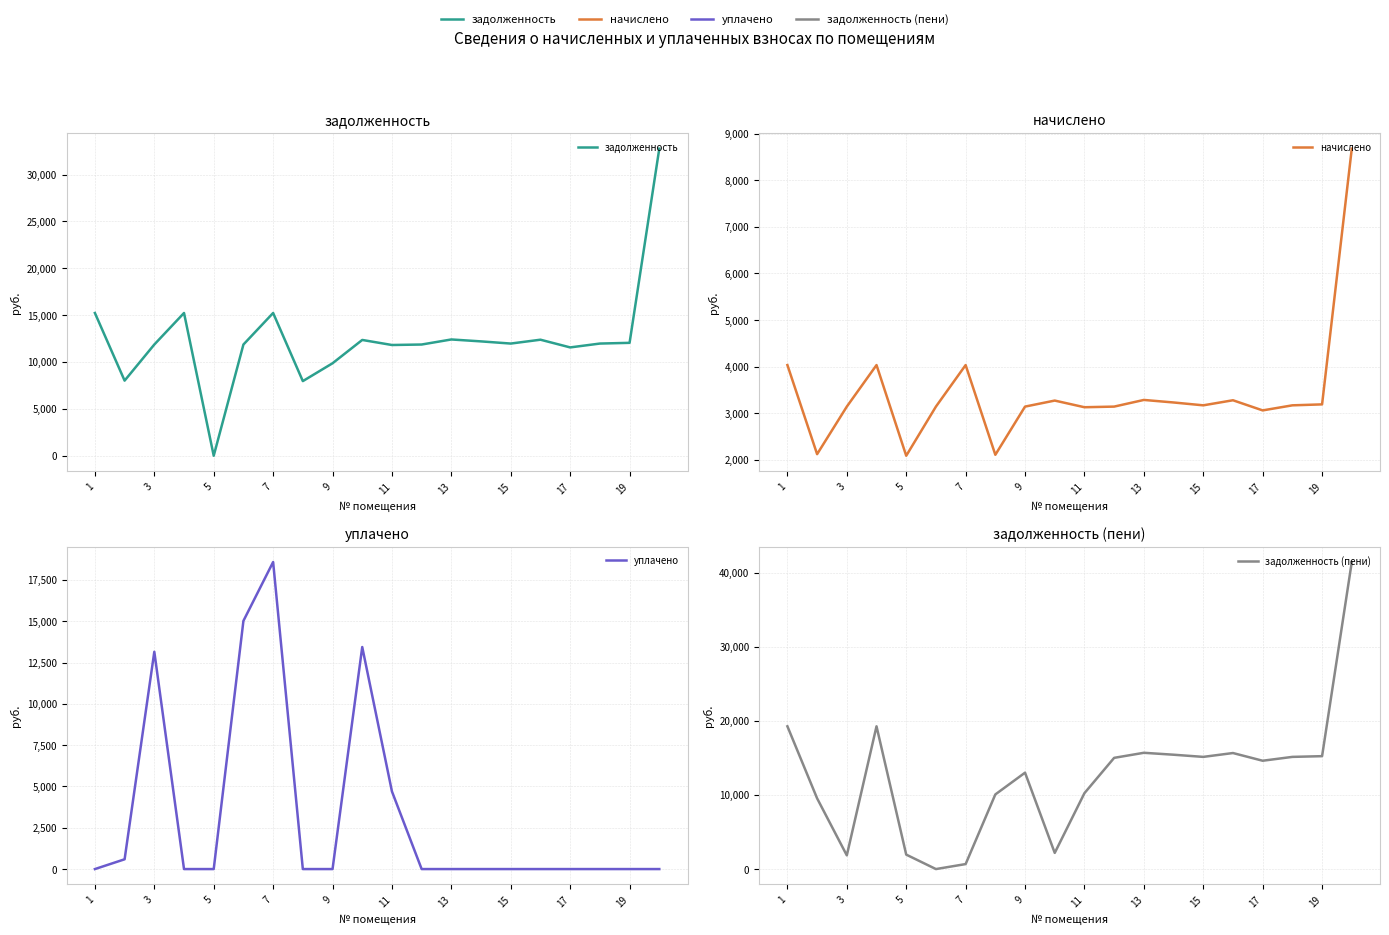

Which series has the largest total across all categories?

задолженность (пени)